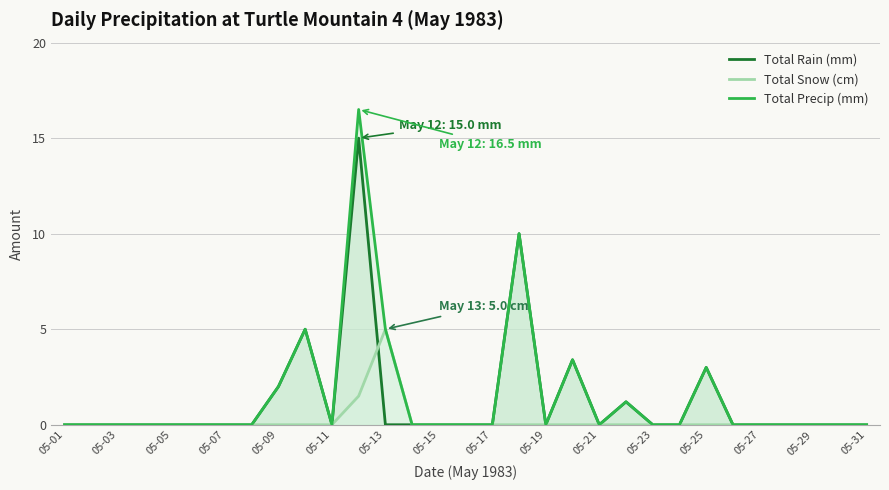

Does the chart have visible grid lines?

Yes